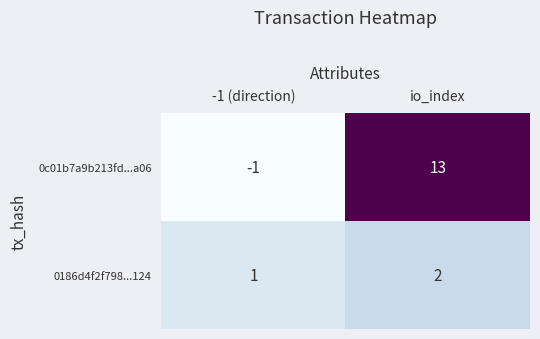

What is the difference between the maximum and minimum values in the 0c01b7a9b213fd...a06 series?

14